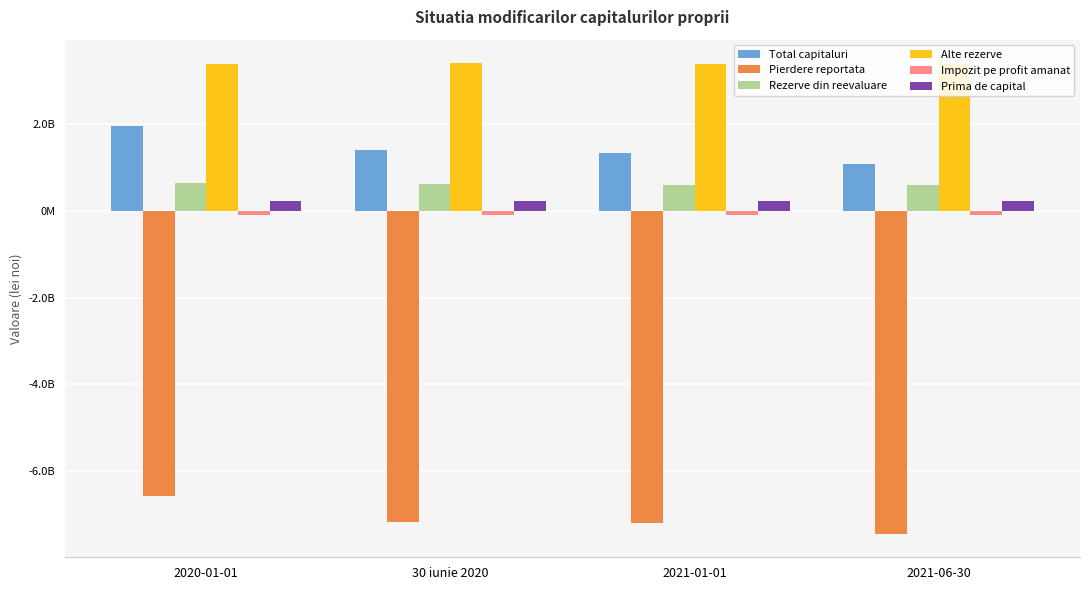

Reading left to right, transcribe all the data shown in this chart.

Total capitaluri: 2020-01-01=1967984039	30 iunie 2020=1401705709	2021-01-01=1335607144	2021-06-30=1073256816
Pierdere reportata: 2020-01-01=-6595240857	30 iunie 2020=-7173249252	2021-01-01=-7213135101	2021-06-30=-7455901952
Rezerve din reevaluare: 2020-01-01=634998190	30 iunie 2020=620892468	2021-01-01=607069377	2021-06-30=593435098
Alte rezerve: 2020-01-01=3386268737	30 iunie 2020=3412104525	2021-01-01=3395246288	2021-06-30=3389297090
Impozit pe profit amanat: 2020-01-01=-101599711	30 iunie 2020=-101599711	2021-01-01=-97131100	2021-06-30=-97131100
Prima de capital: 2020-01-01=232637107	30 iunie 2020=232637107	2021-01-01=232637107	2021-06-30=232637107